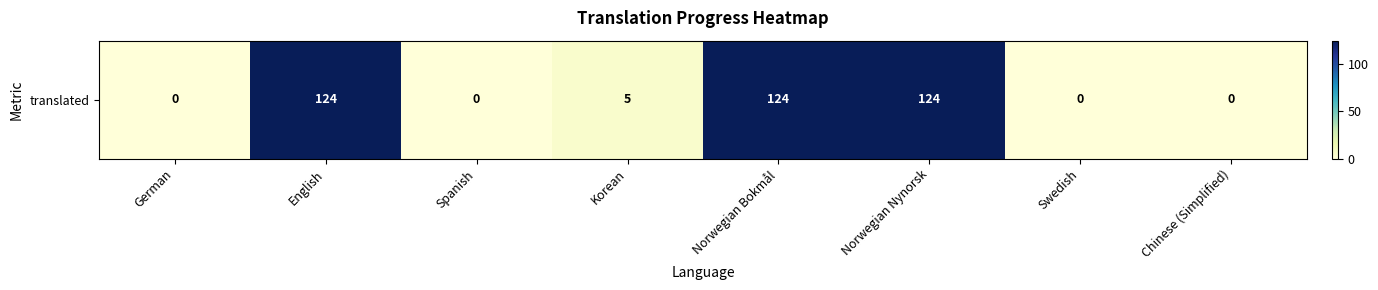

Which has a higher value, Korean or Norwegian Nynorsk?

Norwegian Nynorsk